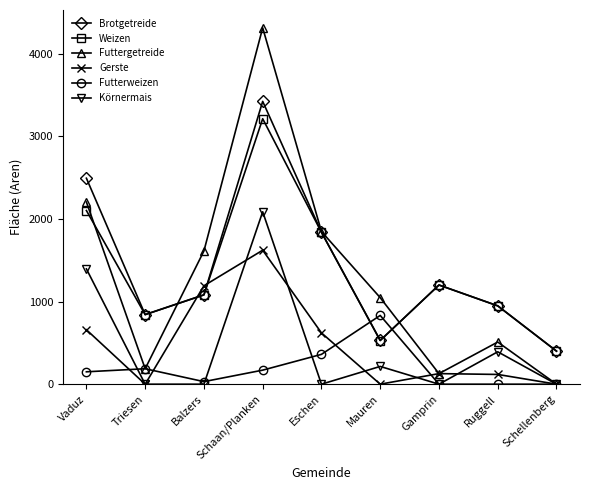

What is the sum of all Gerste values?

4338